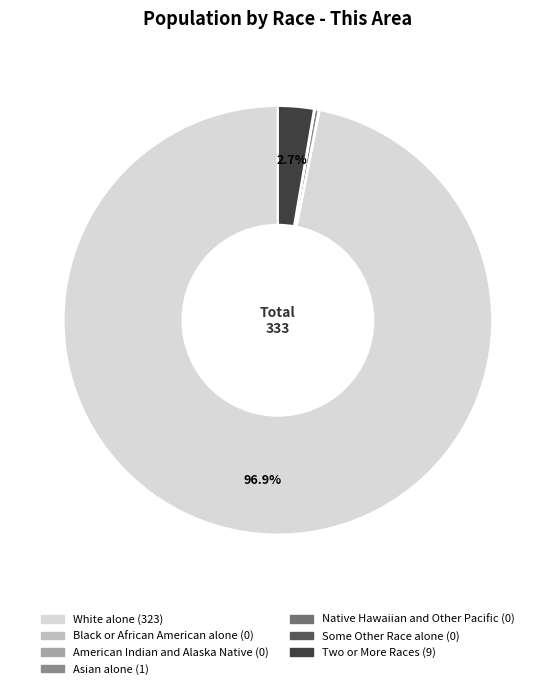

Is White alone the majority of the pie?

Yes